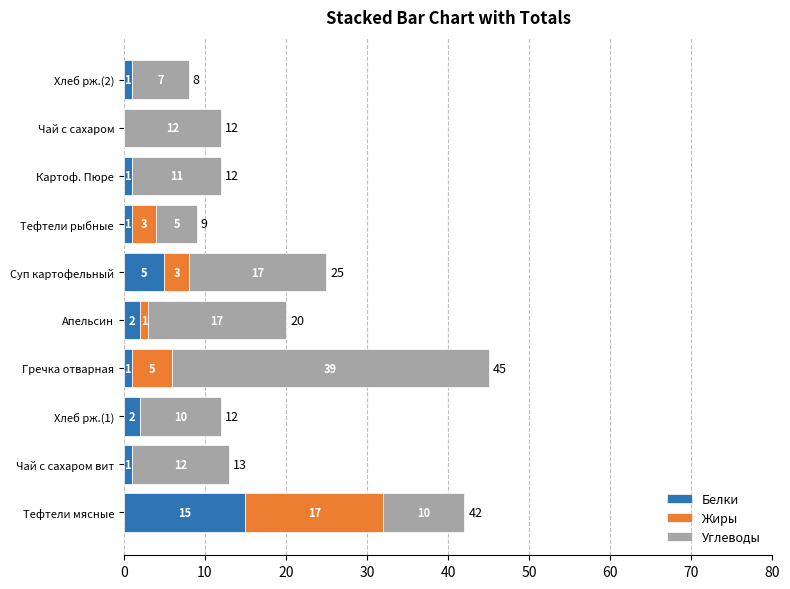

At which category is the sum across all series the highest?

Гречка отварная